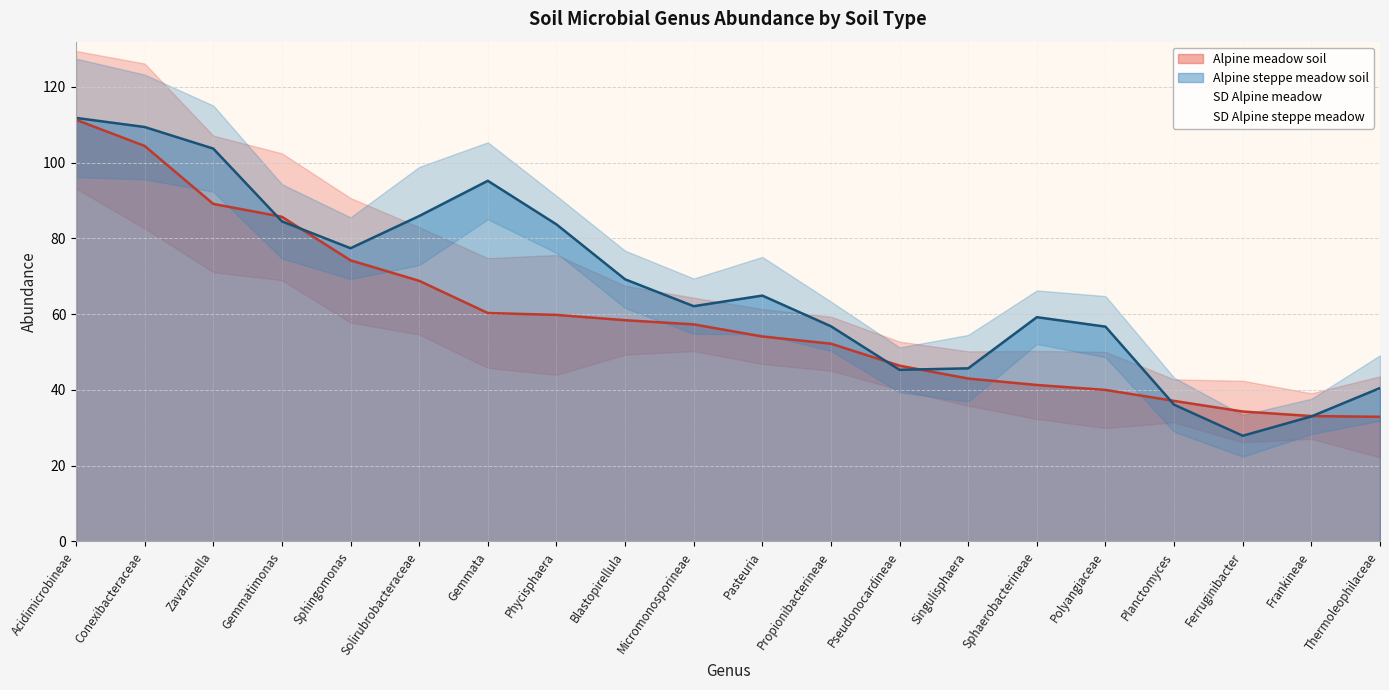

What is the sum of the Alpine steppe meadow soil values at Planctomyces and Propionibacterineae?

92.9